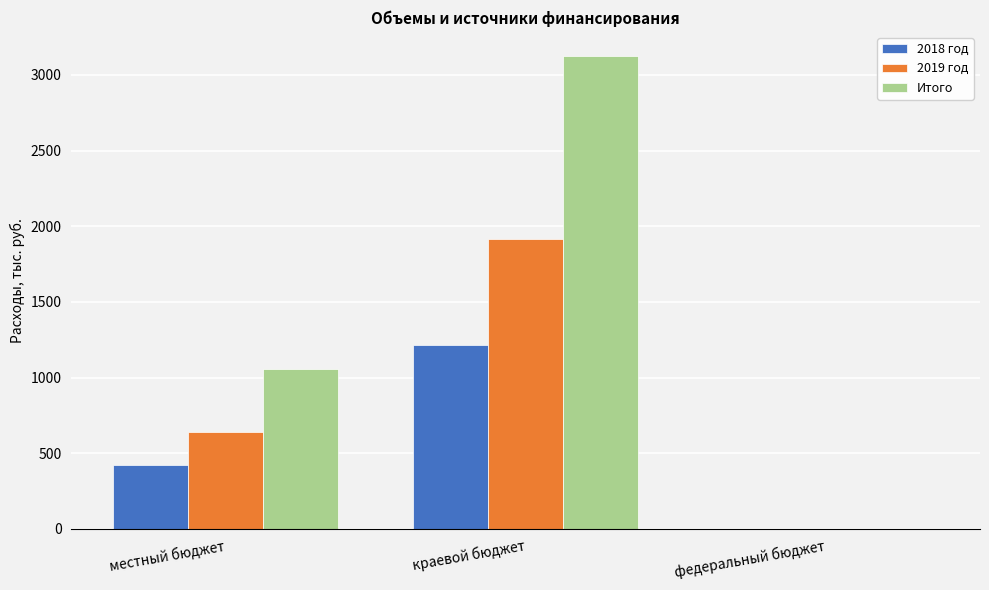

What is the sum of the 2019 год values at местный бюджет and краевой бюджет?

2553.0